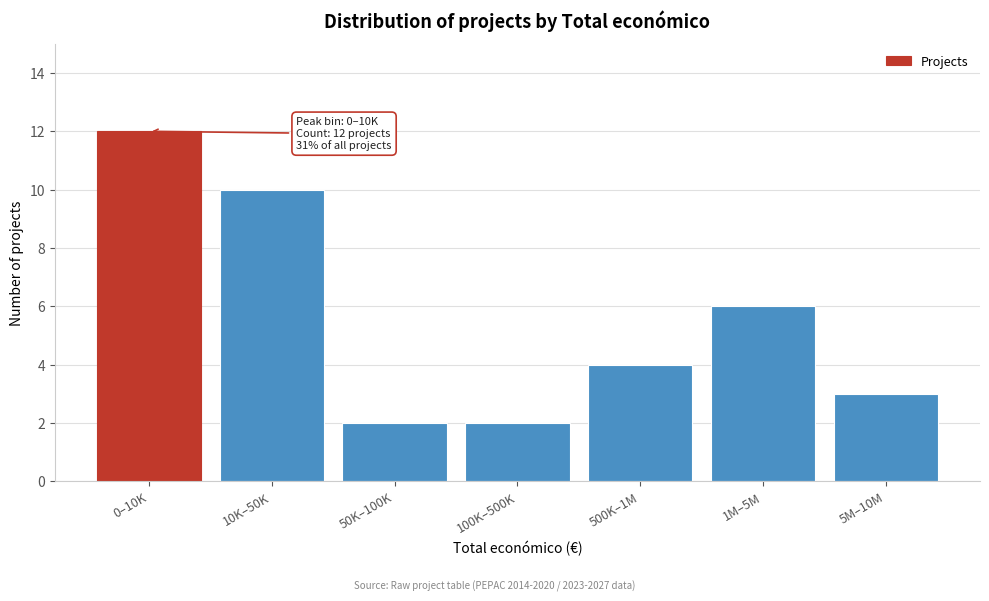

Reading left to right, extract all data points from this chart.

12	10	2	2	4	6	3